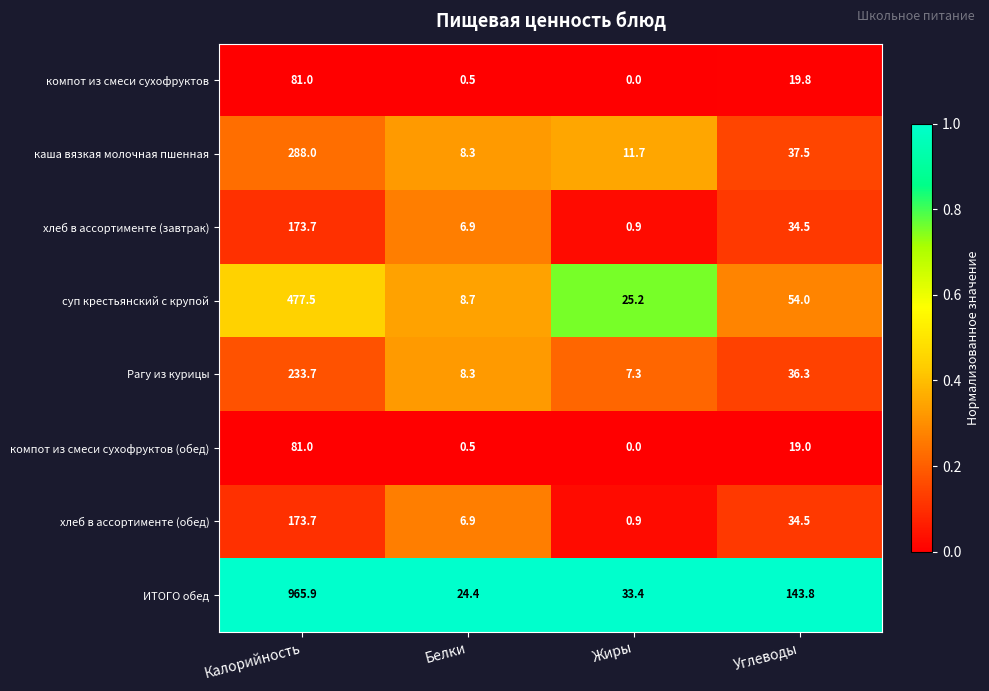

What is the difference between the maximum and minimum values in the компот из смеси сухофруктов (обед) series?

81.0